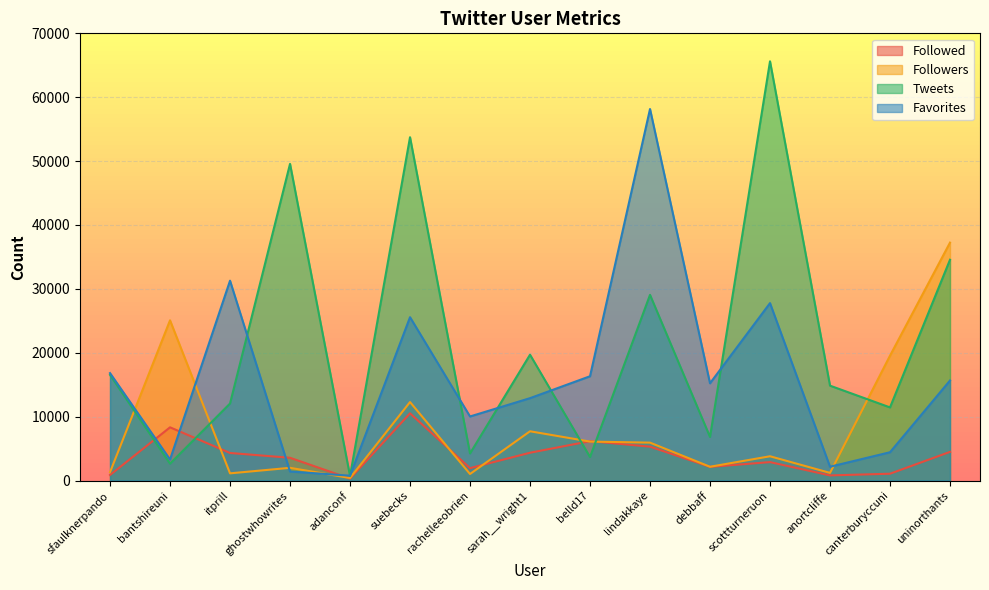

What is the maximum value shown in the chart?

65624